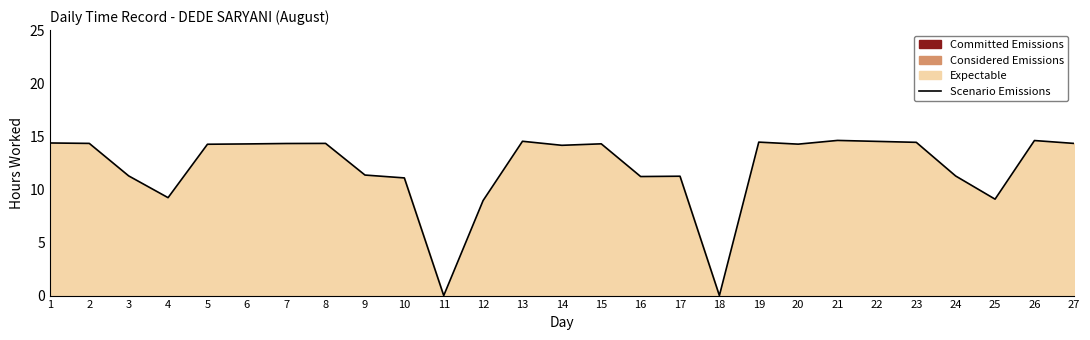

Does the chart have visible grid lines?

No